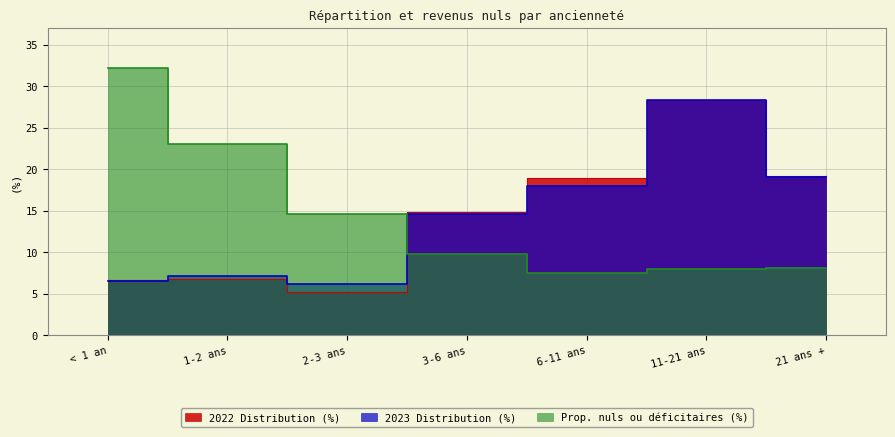

Is the value of 2023 Distribution (%) at 6-11 ans greater than the value of Prop. nuls ou déficitaires (%) at 2-3 ans?

Yes